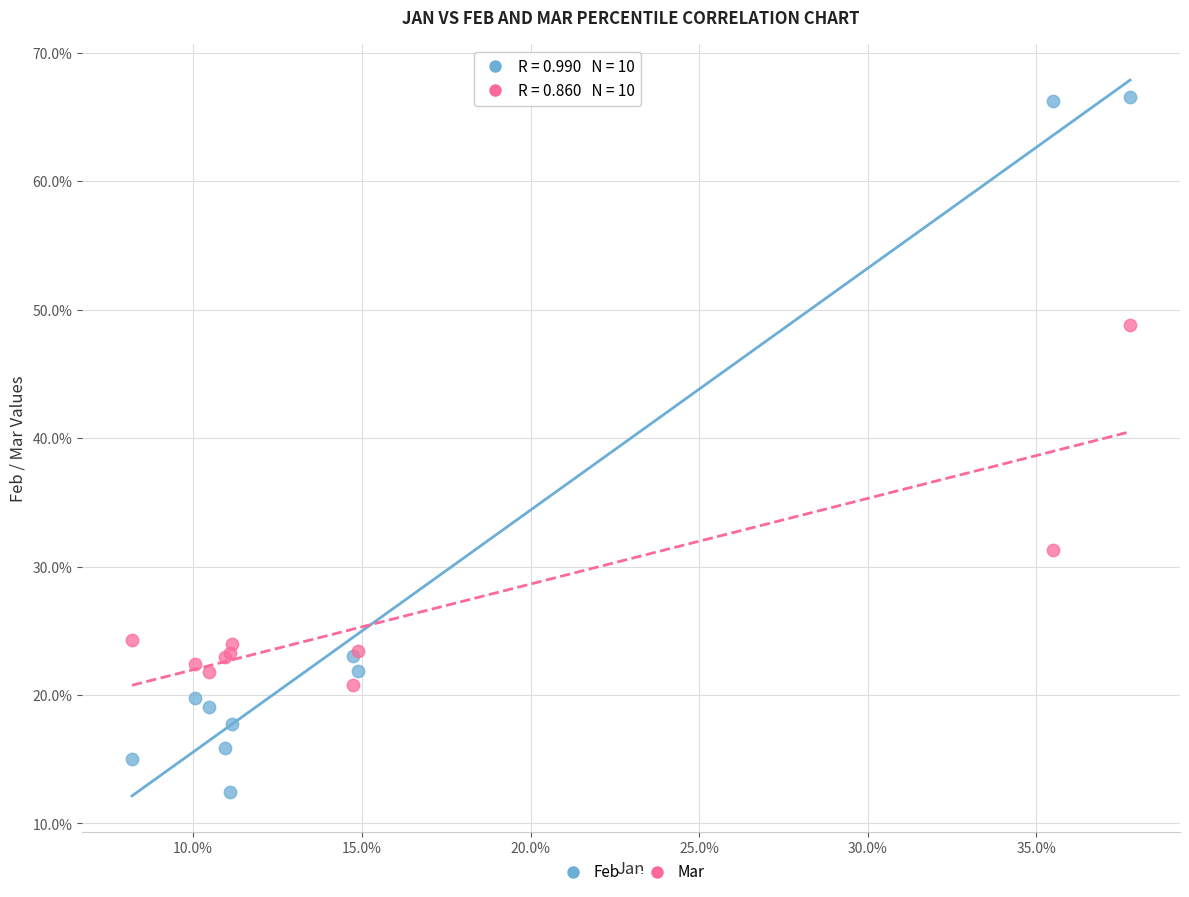

Which series reaches the minimum Y coordinate?

Feb